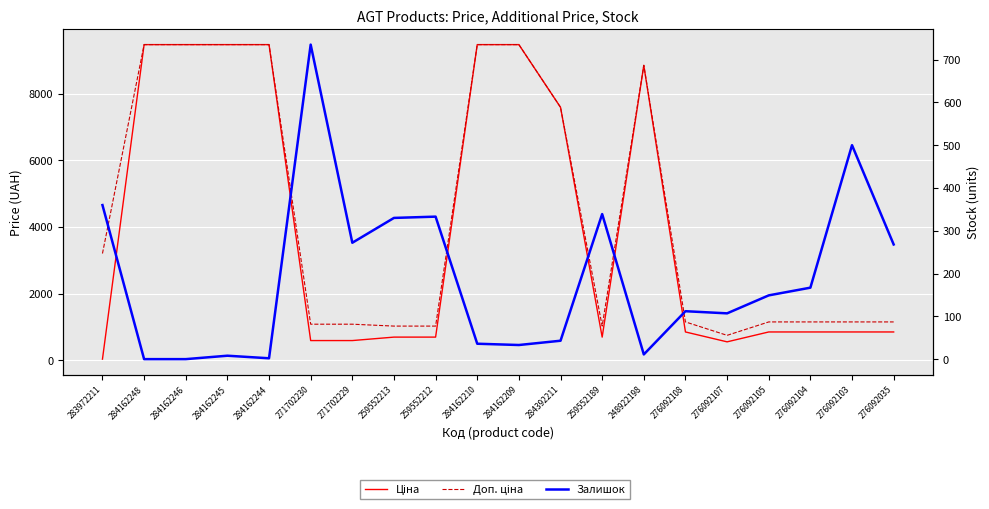

Is it true that Залишок equals -510.2 at 284162248?

False